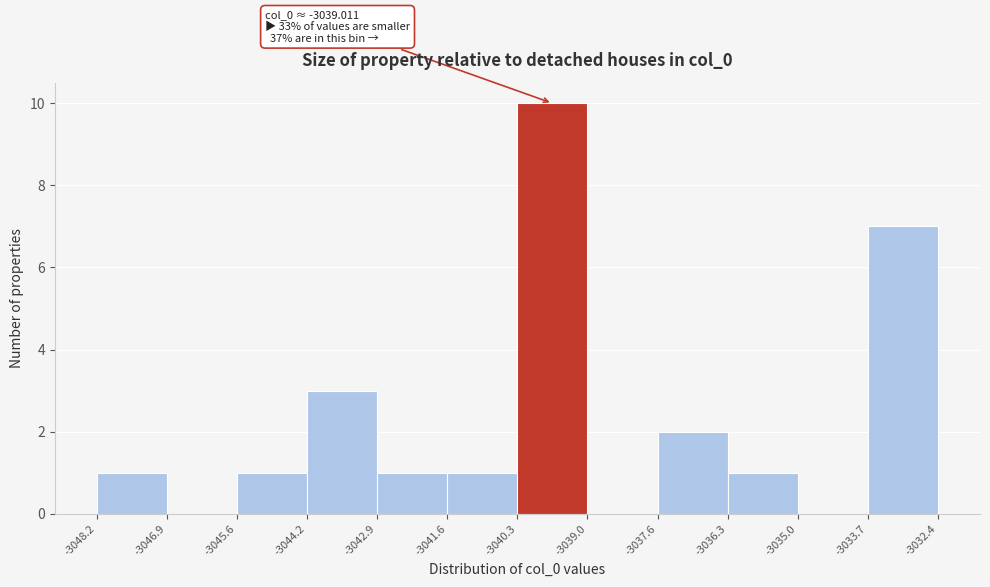

Over which range of the x-axis is the bar tallest?

-3040.3 to -3039.0